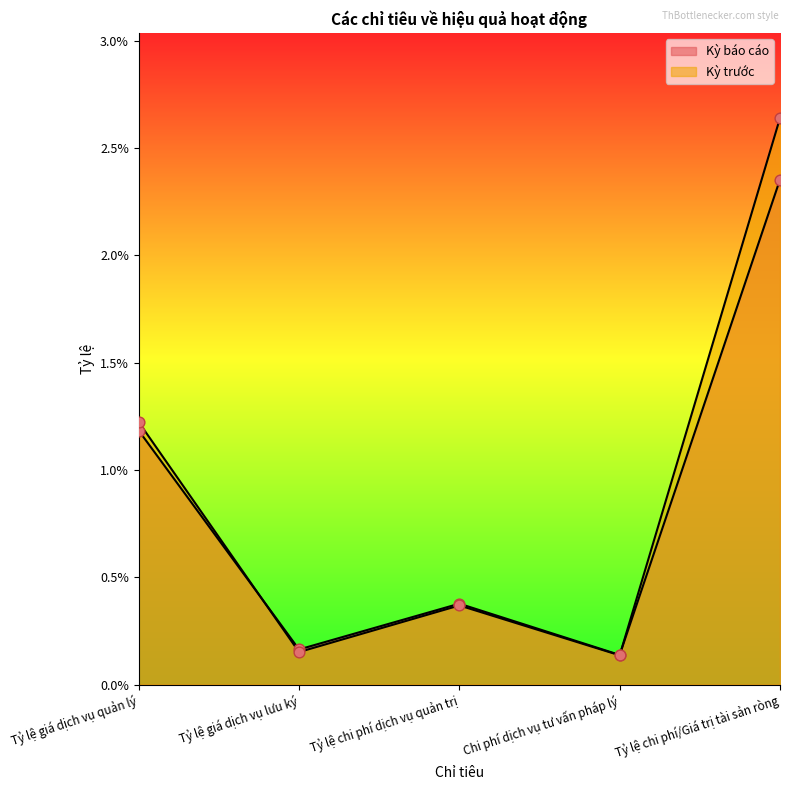

Which series has the widest spread of Y values?

Kỳ trước